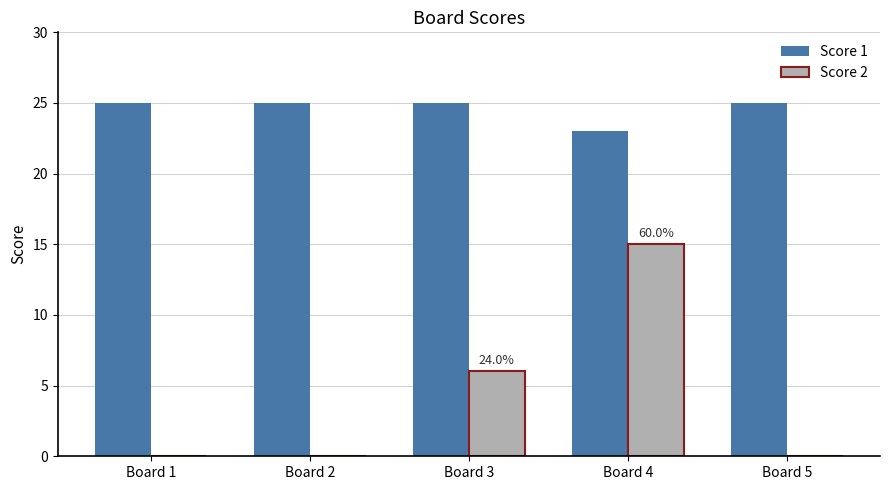

What is the sum of the Score 2 values at Board 3 and Board 5?

6